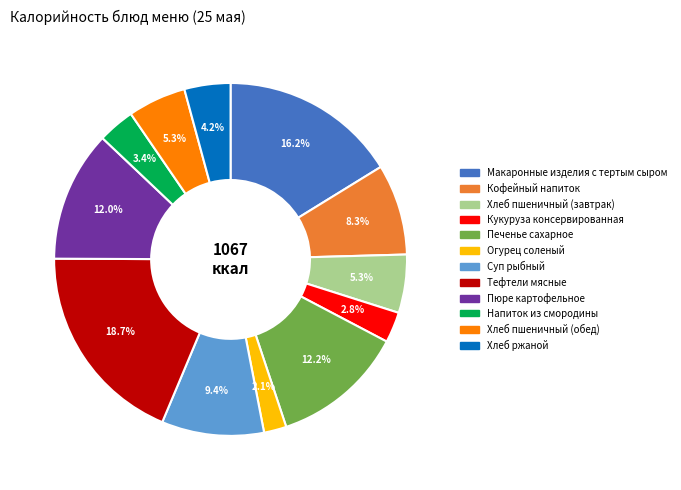

What percentage do Печенье сахарное and Пюре картофельное together represent?

24.2%